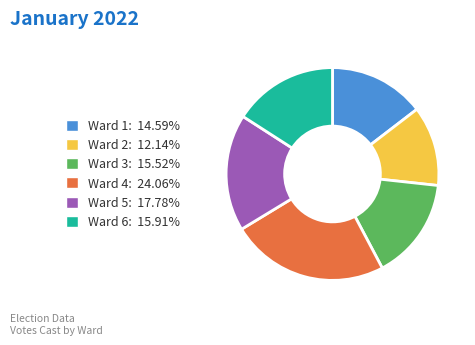

Approximately how many times larger is the value at Ward 1: 14.59% compared to Ward 6: 15.91%?

0.9